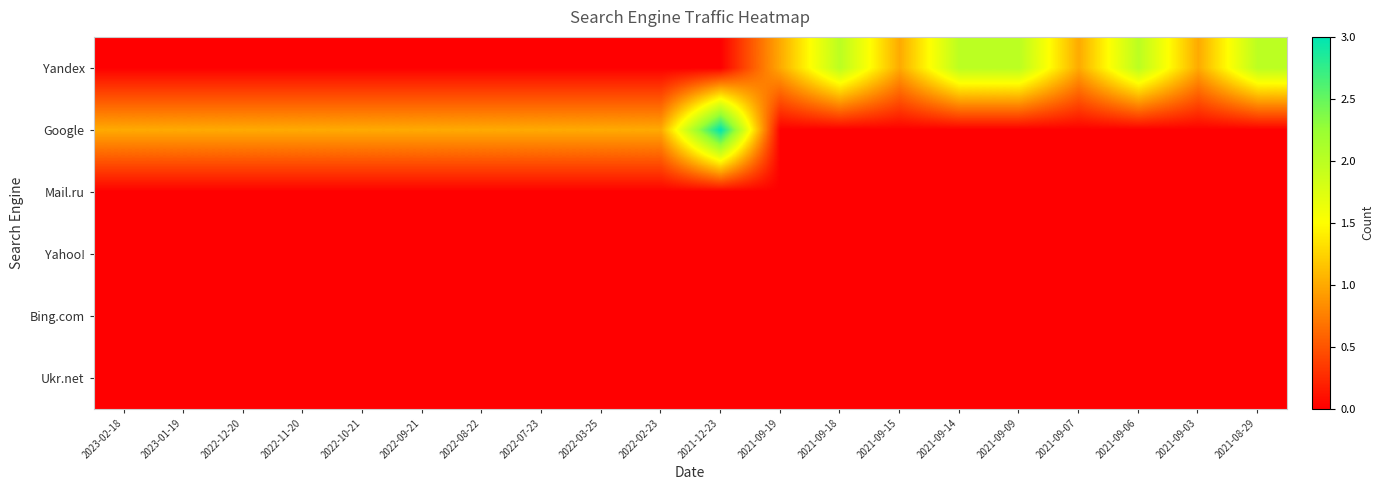

Rank the series at 2022-03-25 from highest to lowest value.

Google, Yandex, Mail.ru, Yahoo!, Bing.com, Ukr.net